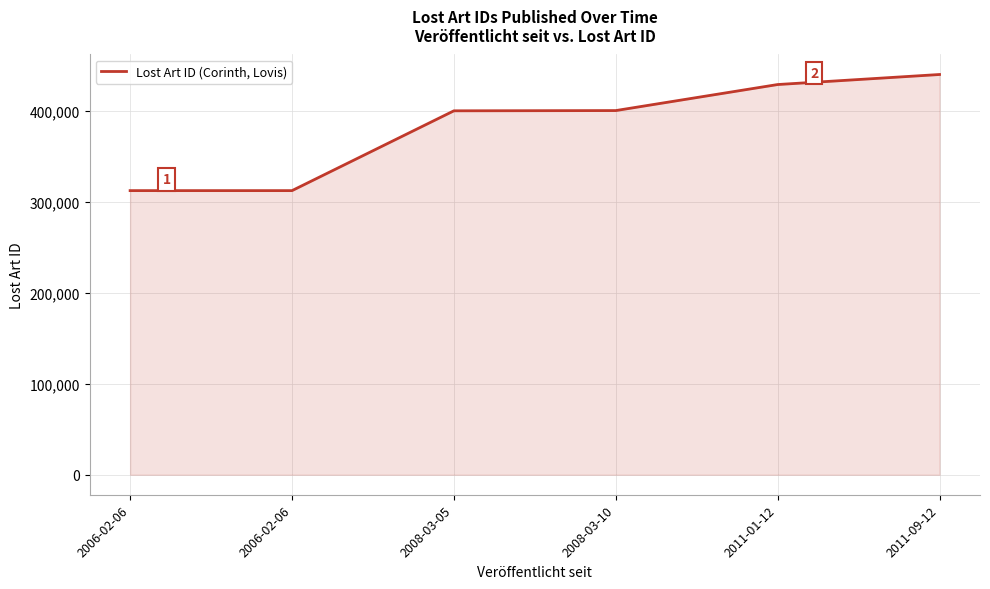

Count the number of data series in this chart.

1